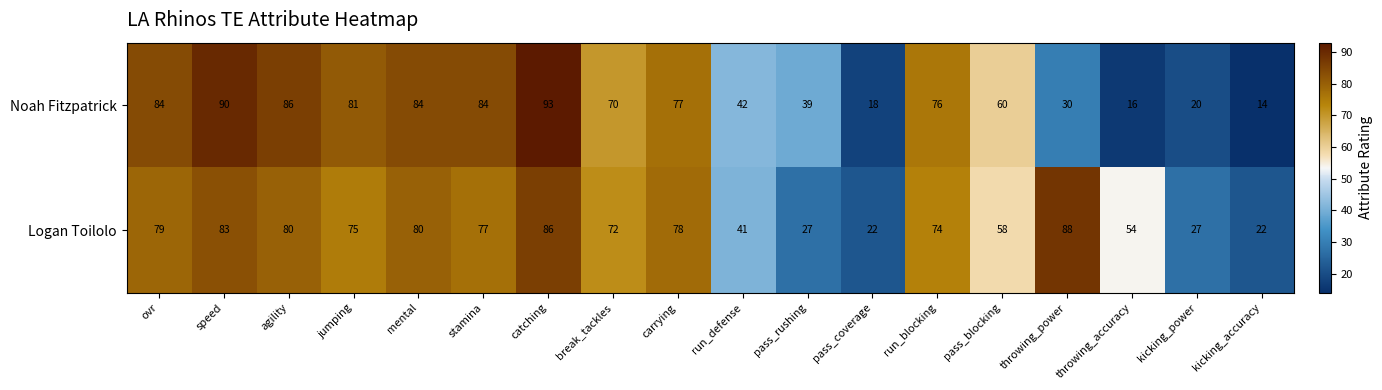

Which series changed the most between carrying and throwing_power?

Noah Fitzpatrick